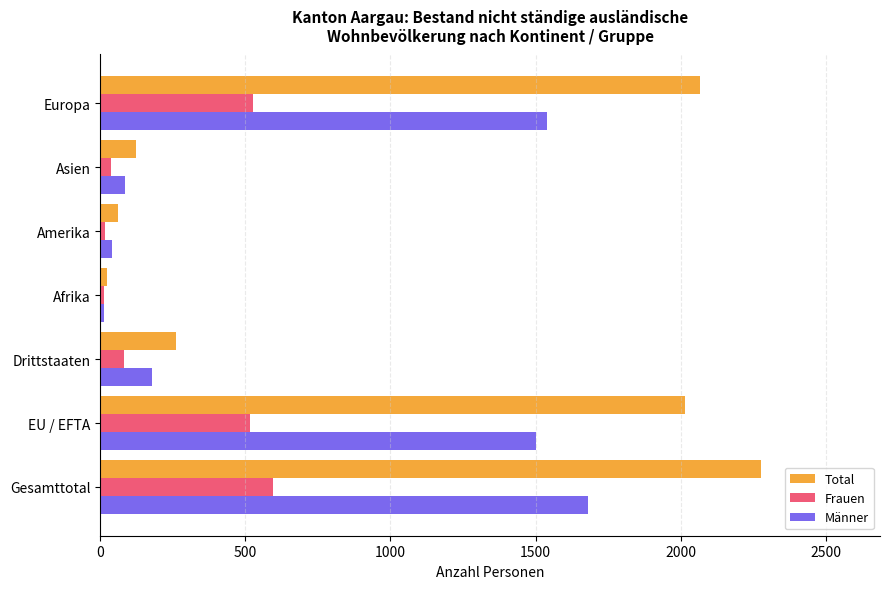

What is the difference between the Total values at Gesamttotal and EU / EFTA?

261